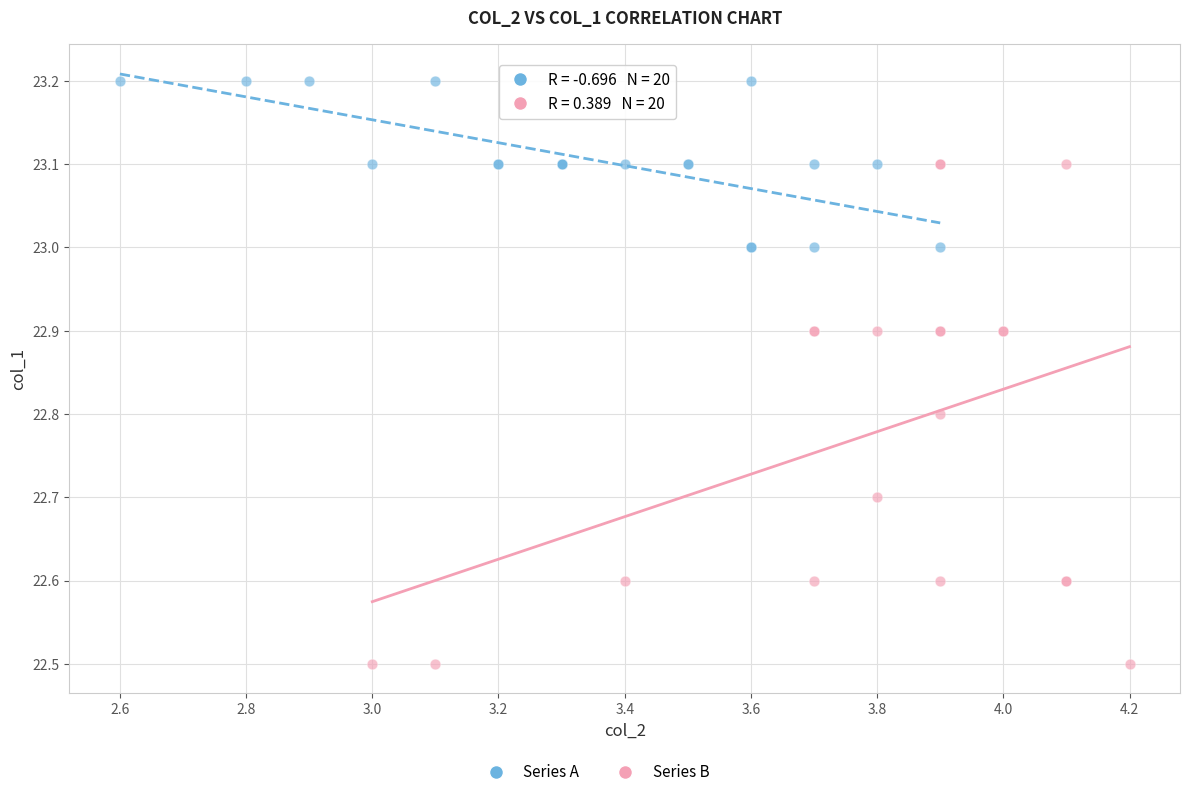

Which series has the widest spread of Y values?

Series B